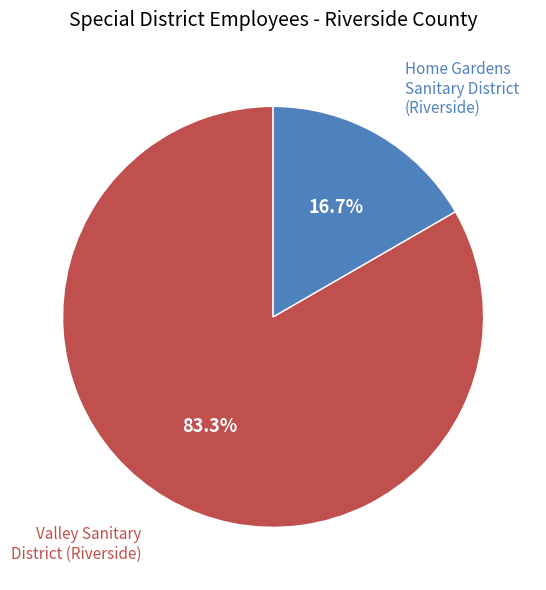

Is there any slice that represents more than half of the pie?

Yes